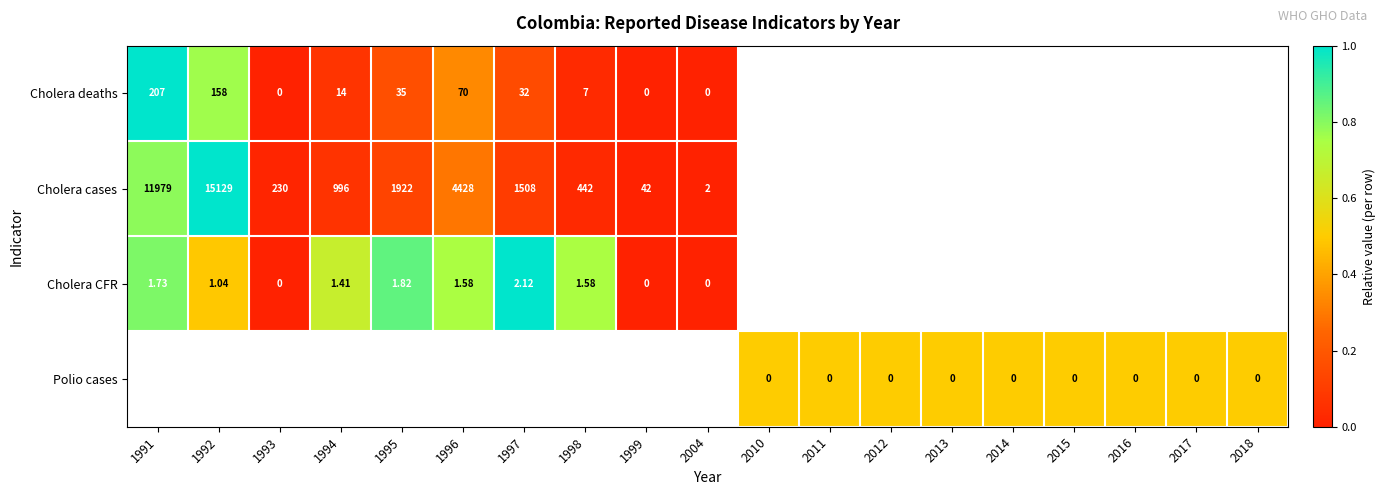

At which category does the chart reach its peak across all series?

1991